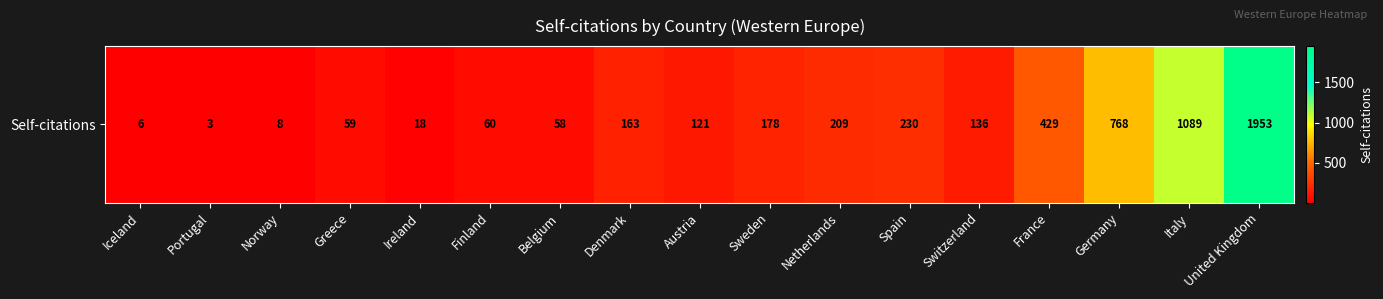

List the labels in order of value, smallest first.

Portugal, Iceland, Norway, Ireland, Belgium, Greece, Finland, Austria, Switzerland, Denmark, Sweden, Netherlands, Spain, France, Germany, Italy, United Kingdom